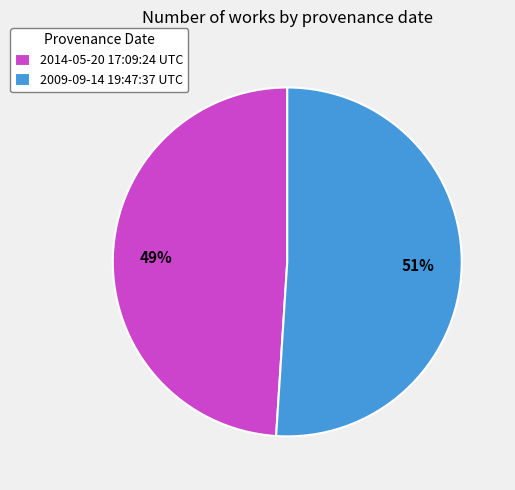

What is the smallest slice in the pie chart?

2014-05-20 17:09:24 UTC